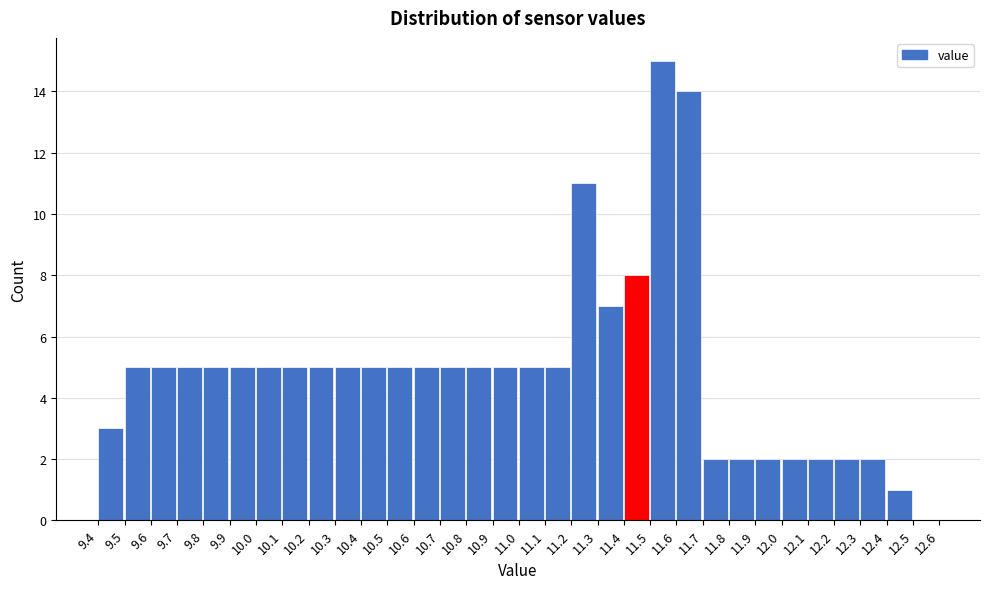

Which category has the highest value across all series?

11.5